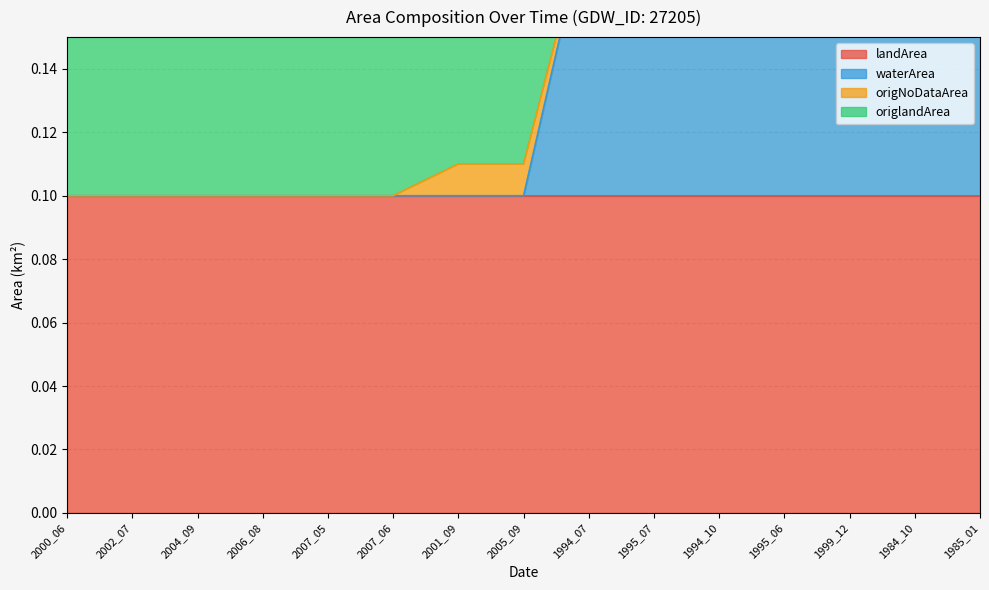

True or false: waterArea has more than 0 interior local peaks.

False